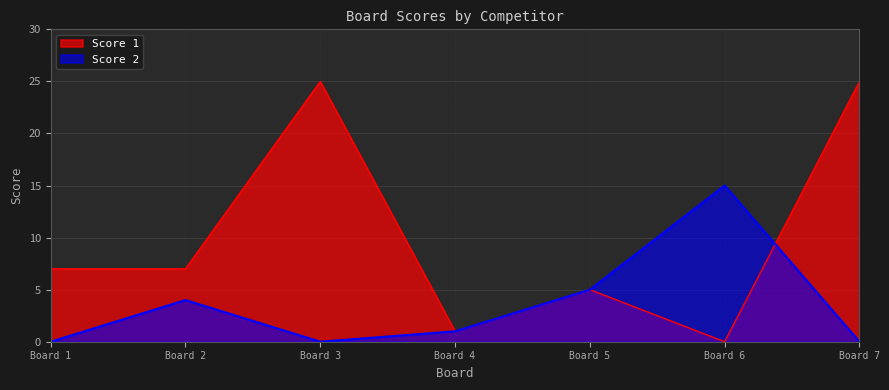

Rank the series at Board 1 from lowest to highest value.

Score 2, Score 1